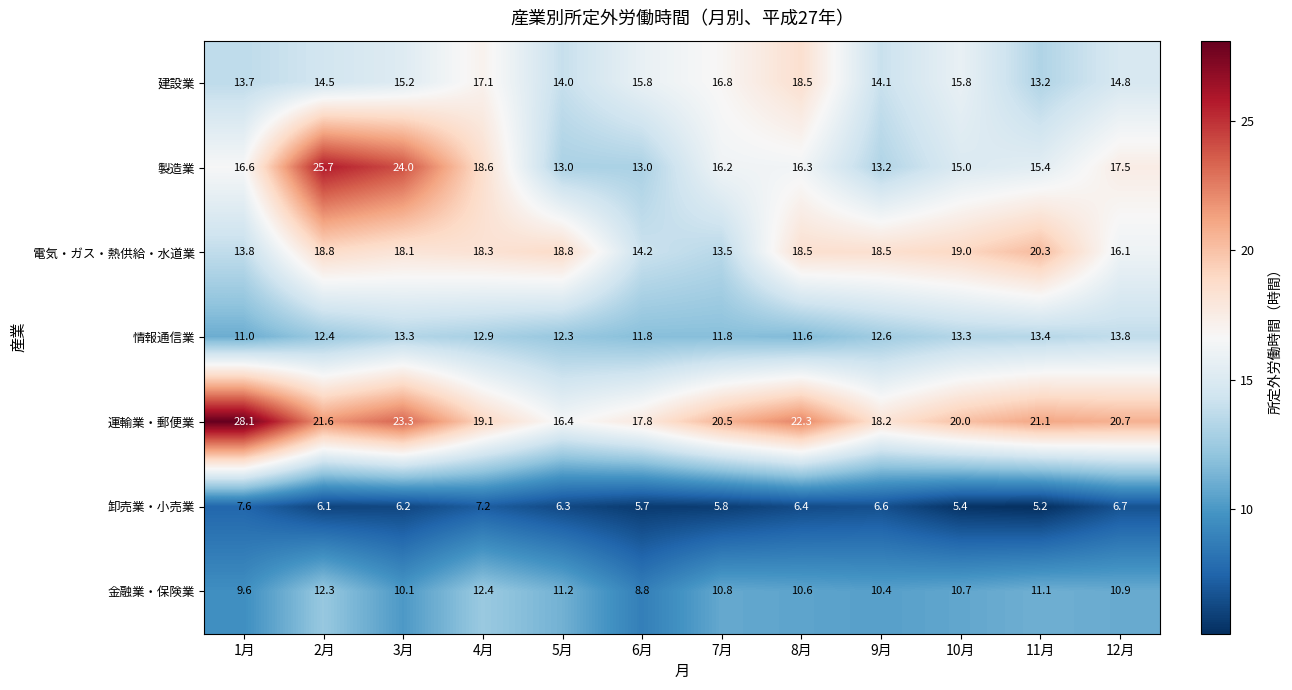

How many categories are shown in the chart?

12